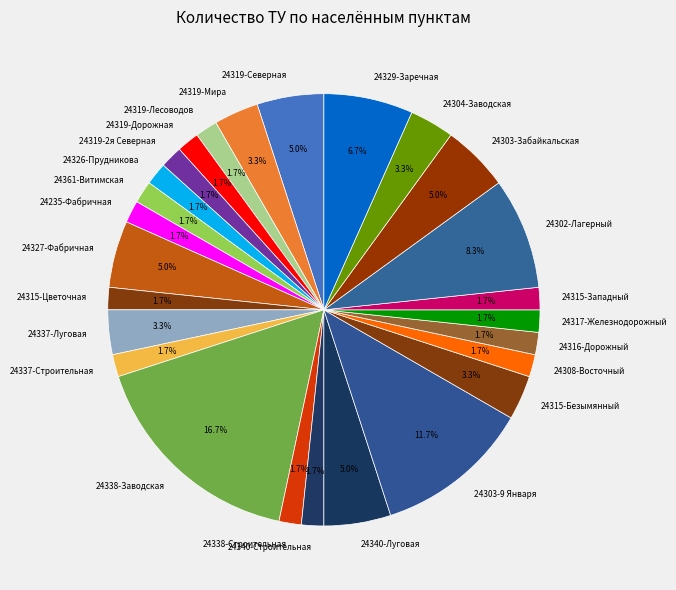

Between 24327-Фабричная and 24302-Лагерный, which is larger?

24302-Лагерный